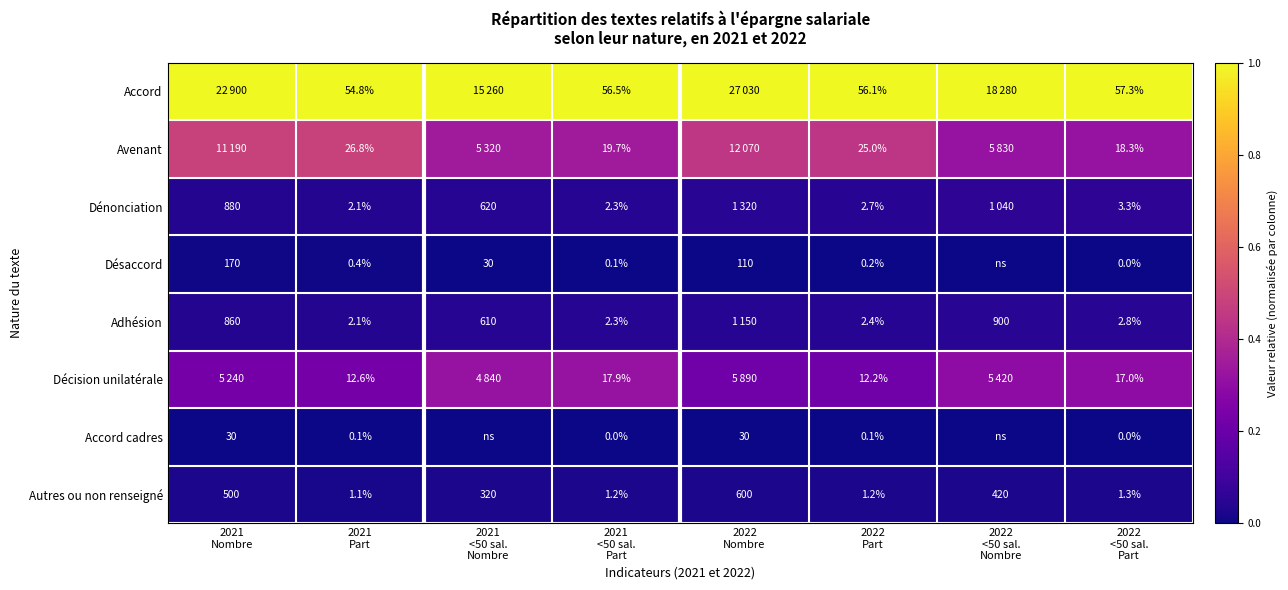

Is it true that Accord equals 1.0 at 2021 Nombre?

True